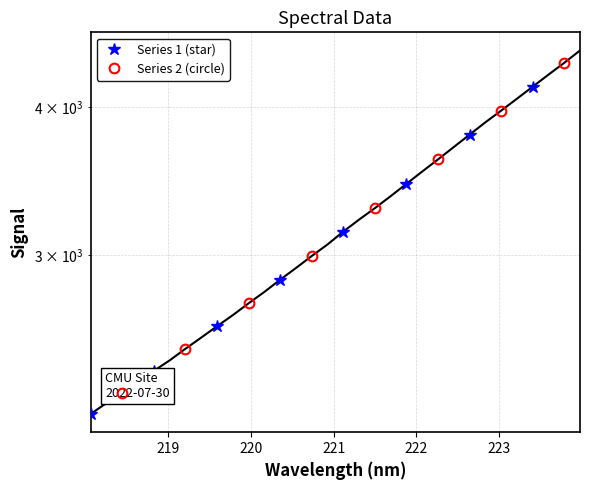

List the series in order of their overall mean, lowest first.

Series 1 (star), Series 2 (circle)